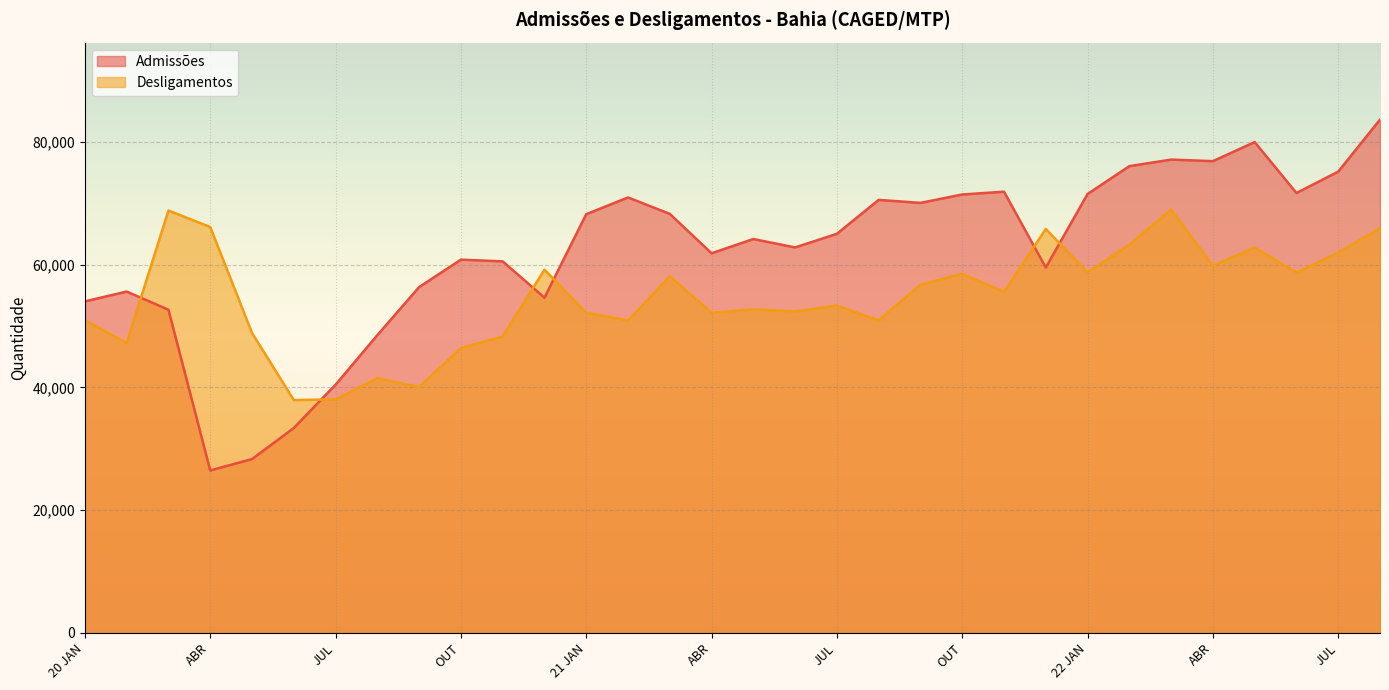

Reading right to left, list all the values displayed in this chart.

Admissões: AGO=83667	JUL=75184	JUN=71697	MAI=80003	ABR=76890	MAR=77144	FEV=76076	22 JAN=71535	DEZ=59546	NOV=71907	OUT=71455	SET=70083	AGO=70575	JUL=65044	JUN=62820	MAI=64192	ABR=61868	MAR=68295	FEV=70973	21 JAN=68238	DEZ=54633	NOV=60548	OUT=60831	SET=56355	AGO=48523	JUL=40442	JUN=33379	MAI=28310	ABR=26458	MAR=52661	FEV=55626	20 JAN=54021
Desligamentos: AGO=65958	JUL=61960	JUN=58723	MAI=62813	ABR=59837	MAR=68985	FEV=63276	22 JAN=58756	DEZ=65833	NOV=55570	OUT=58523	SET=56739	AGO=50925	JUL=53328	JUN=52388	MAI=52716	ABR=52169	MAR=58116	FEV=50900	21 JAN=52178	DEZ=59195	NOV=48313	OUT=46421	SET=40042	AGO=41499	JUL=38045	JUN=37935	MAI=48882	ABR=66154	MAR=68836	FEV=47261	20 JAN=50936